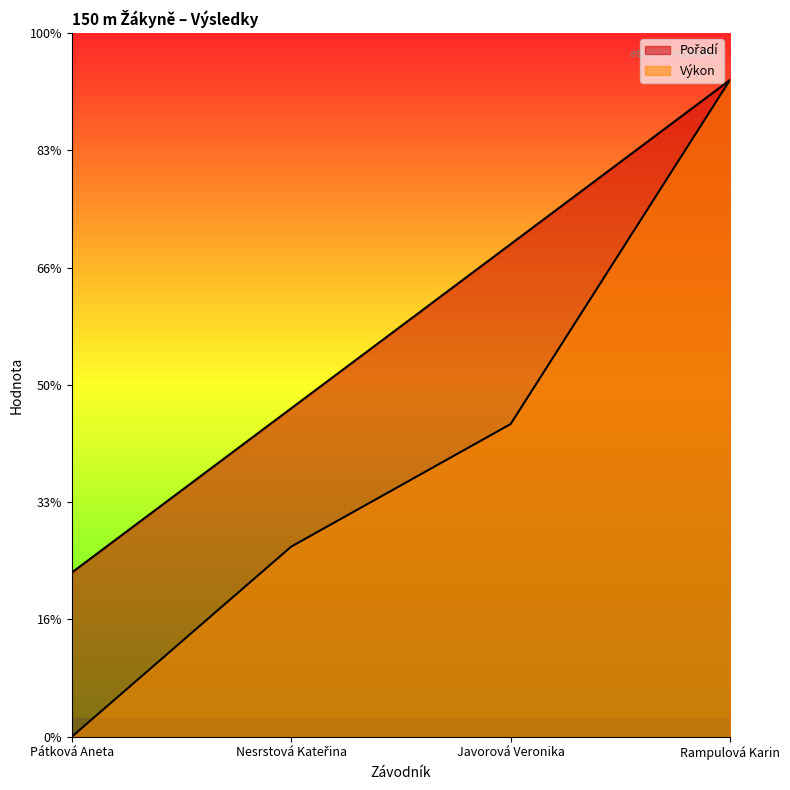

Does the chart display data point markers on the line(s)?

No